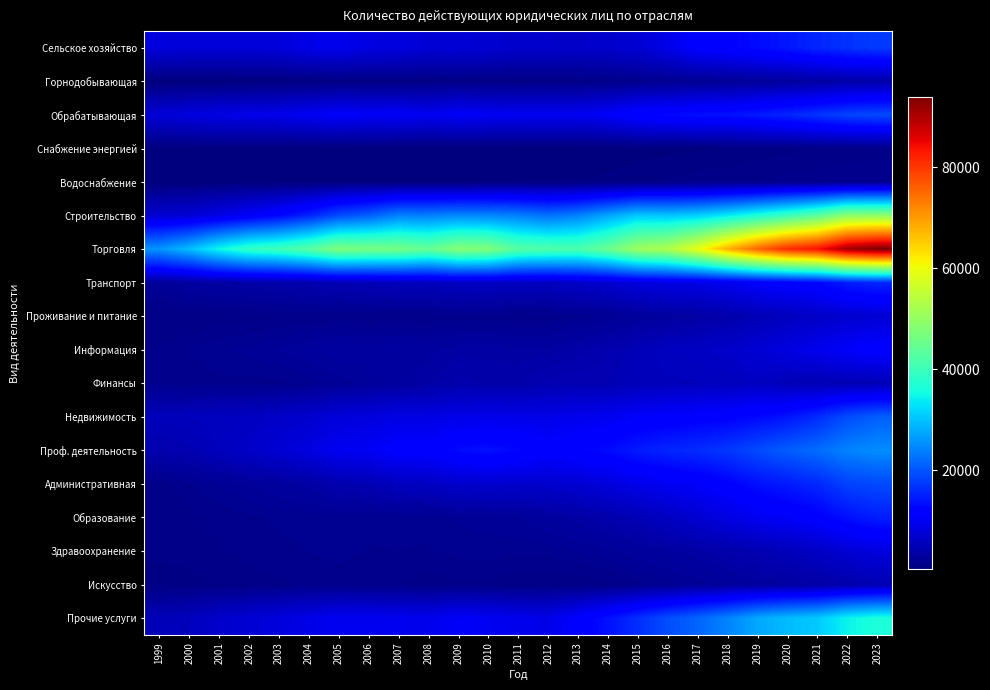

Reading right to left, what are all the values shown in this chart?

Сельское хозяйство: 2023=17470	2022=16772	2021=15672	2020=14278	2019=13169	2018=12217	2017=11557	2016=9073	2015=7438	2014=6855	2013=6614	2012=6713	2011=6831	2010=7233	2009=7683	2008=7595	2007=8333	2006=8587	2005=9500	2004=9164	2003=8041	2002=7923	2001=7804	2000=7860	1999=8202
Горнодобывающая: 2023=4001	2022=3809	2021=3469	2020=3071	2019=2717	2018=2445	2017=2220	2016=2067	2015=1805	2014=1500	2013=1330	2012=1206	2011=1184	2010=1231	2009=1251	2008=1122	2007=1124	2006=1096	2005=1030	2004=871	2003=765	2002=697	2001=640	2000=589	1999=538
Обрабатывающая: 2023=19022	2022=18415	2021=16960	2020=15732	2019=14758	2018=13751	2017=13598	2016=12954	2015=12475	2014=10707	2013=9917	2012=9931	2011=9873	2010=10210	2009=10667	2008=9851	2007=10614	2006=10430	2005=10992	2004=10116	2003=9453	2002=9194	2001=8909	2000=8397	1999=7722
Снабжение энергией: 2023=1380	2022=1327	2021=1213	2020=1104	2019=1016	2018=902	2017=815	2016=743	2015=668	2014=560	2013=518	2012=502	2011=489	2010=530	2009=551	2008=527	2007=590	2006=637	2005=676	2004=663	2003=602	2002=691	2001=775	2000=734	1999=715
Водоснабжение: 2023=1935	2022=1920	2021=1794	2020=1711	2019=1612	2018=1455	2017=1398	2016=1274	2015=1141	2014=964	2013=881	2012=881	2011=879	2010=837	2009=730	2008=741	2007=743	2006=720	2005=750	2004=688	2003=637	2002=679	2001=661	2000=627	1999=588
Строительство: 2023=49486	2022=49050	2021=43619	2020=39935	2019=36740	2018=33752	2017=31345	2016=30366	2015=30649	2014=27377	2013=24098	2012=22590	2011=24036	2010=24631	2009=24738	2008=23983	2007=24059	2006=20939	2005=19116	2004=15405	2003=12562	2002=10688	2001=8871	2000=7545	1999=7024
Торговля: 2023=93910	2022=91043	2021=83796	2020=81305	2019=75476	2018=67939	2017=59316	2016=52876	2015=50954	2014=45135	2013=41706	2012=42116	2011=42874	2010=47858	2009=48322	2008=44653	2007=46573	2006=46717	2005=47493	2004=43095	2003=40278	2002=38912	2001=35065	2000=29631	1999=25974
Транспорт: 2023=15593	2022=14763	2021=12539	2020=11655	2019=10963	2018=9847	2017=9057	2016=8785	2015=8298	2014=7107	2013=6626	2012=5953	2011=5896	2010=6221	2009=6160	2008=5746	2007=5584	2006=5142	2005=5008	2004=4493	2003=4093	2002=3868	2001=3559	2000=3274	1999=2741
Проживание и питание: 2023=7431	2022=6972	2021=6383	2020=5735	2019=4979	2018=4160	2017=3534	2016=3133	2015=2916	2014=2325	2013=1964	2012=1642	2011=1598	2010=1700	2009=1737	2008=1608	2007=1640	2006=1640	2005=1685	2004=1597	2003=1535	2002=1426	2001=1328	2000=1228	1999=1207
Информация: 2023=11664	2022=10839	2021=9573	2020=8587	2019=7496	2018=6606	2017=6203	2016=5893	2015=5181	2014=4442	2013=3963	2012=3525	2011=3569	2010=3645	2009=3611	2008=3252	2007=3431	2006=3238	2005=3385	2004=3063	2003=2701	2002=2439	2001=2204	2000=1874	1999=1580
Финансы: 2023=5040	2022=4986	2021=4787	2020=5164	2019=6005	2018=5683	2017=5542	2016=5511	2015=5329	2014=4796	2013=4834	2012=4674	2011=4026	2010=4104	2009=4293	2008=3632	2007=3158	2006=2837	2005=2477	2004=2055	2003=1833	2002=1814	2001=1851	2000=1796	1999=1824
Недвижимость: 2023=20960	2022=19038	2021=16093	2020=14007	2019=12880	2018=12001	2017=11649	2016=11288	2015=10705	2014=9770	2013=9530	2012=8996	2011=9138	2010=9246	2009=9078	2008=8697	2007=8727	2006=8258	2005=8005	2004=6949	2003=6423	2002=5990	2001=5844	2000=5599	1999=5392
Проф. деятельность: 2023=25162	2022=24257	2021=22203	2020=20806	2019=19054	2018=17278	2017=16271	2016=15625	2015=14662	2014=13153	2013=12363	2012=11721	2011=12803	2010=13605	2009=13093	2008=11508	2007=11615	2006=10247	2005=10011	2004=8493	2003=7368	2002=6498	2001=5682	2000=4701	1999=4406
Административная: 2023=18970	2022=18239	2021=15836	2020=14655	2019=13598	2018=12005	2017=10785	2016=9988	2015=9271	2014=8180	2013=7433	2012=7049	2011=6920	2010=7106	2009=6798	2008=6150	2007=5825	2006=4890	2005=4492	2004=3572	2003=3111	2002=2715	2001=2386	2000=1860	1999=1413
Образование: 2023=14939	2022=13556	2021=11789	2020=10622	2019=9978	2018=8686	2017=7358	2016=6069	2015=5026	2014=4204	2013=3592	2012=3103	2011=2671	2010=2534	2009=2392	2008=2112	2007=2130	2006=2008	2005=2197	2004=2091	2003=2015	2002=1865	2001=1681	2000=1481	1999=1354
Здравоохранение: 2023=8369	2022=7448	2021=6300	2020=5421	2019=4747	2018=4134	2017=3648	2016=3269	2015=2969	2014=2569	2013=2318	2012=2109	2011=2104	2010=2104	2009=2080	2008=1895	2007=1944	2006=1925	2005=2047	2004=1967	2003=1852	2002=1688	2001=1528	2000=1331	1999=1322
Искусство: 2023=4649	2022=4273	2021=3725	2020=3346	2019=3143	2018=2794	2017=2479	2016=2173	2015=1833	2014=1414	2013=1254	2012=1224	2011=1254	2010=1443	2009=1477	2008=1374	2007=1561	2006=1635	2005=1797	2004=1654	2003=1500	2002=1386	2001=1258	2000=1093	1999=1025
Прочие услуги: 2023=36483	2022=34578	2021=30722	2020=29452	2019=27630	2018=24238	2017=21493	2016=19310	2015=16425	2014=13644	2013=11362	2012=9094	2011=9433	2010=10010	2009=10542	2008=9530	2007=9638	2006=9802	2005=9823	2004=8993	2003=8167	2002=7527	2001=6716	2000=5592	1999=5154